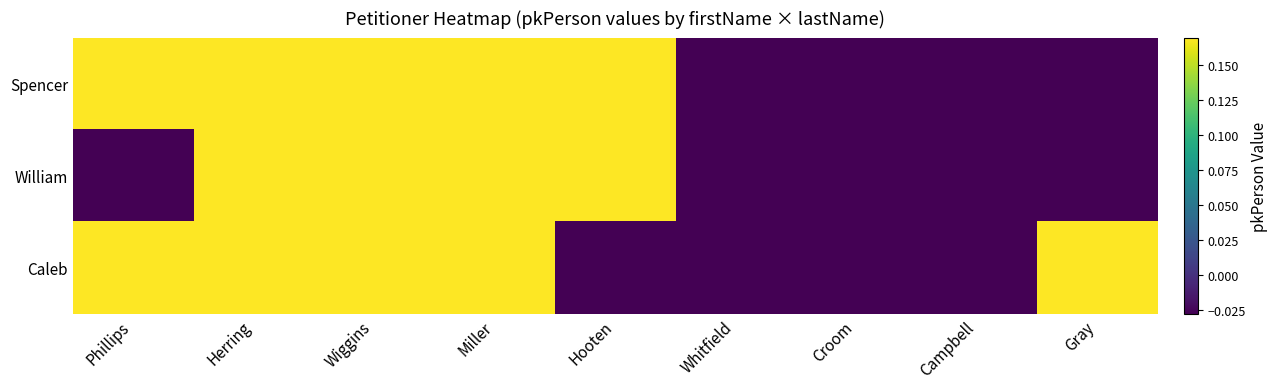

Rank the series at Wiggins from highest to lowest value.

Spencer, William, Caleb